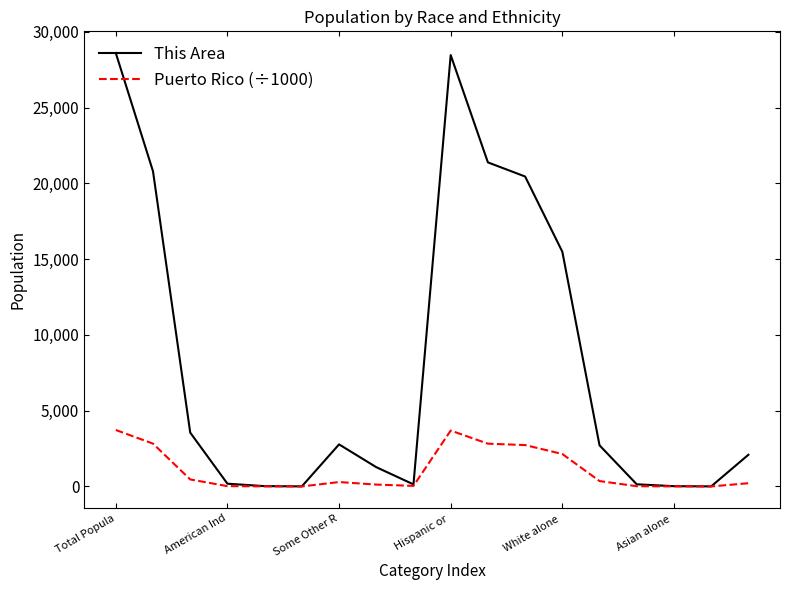

Which series has the largest total across all categories?

This Area